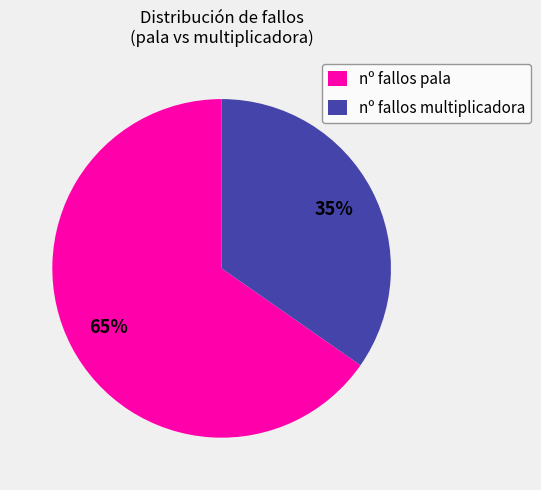

To the nearest percent, what is the average slice percentage?

50%